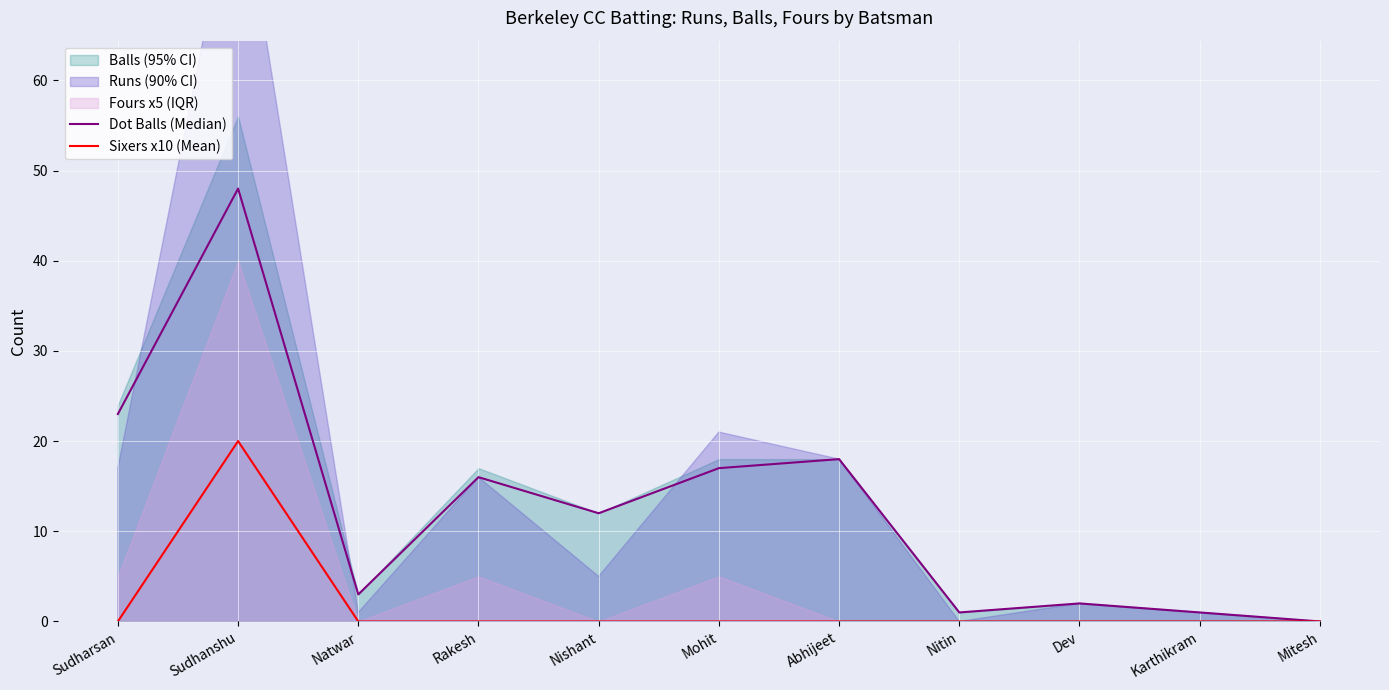

What is the total value across all series at Karthikram?

1